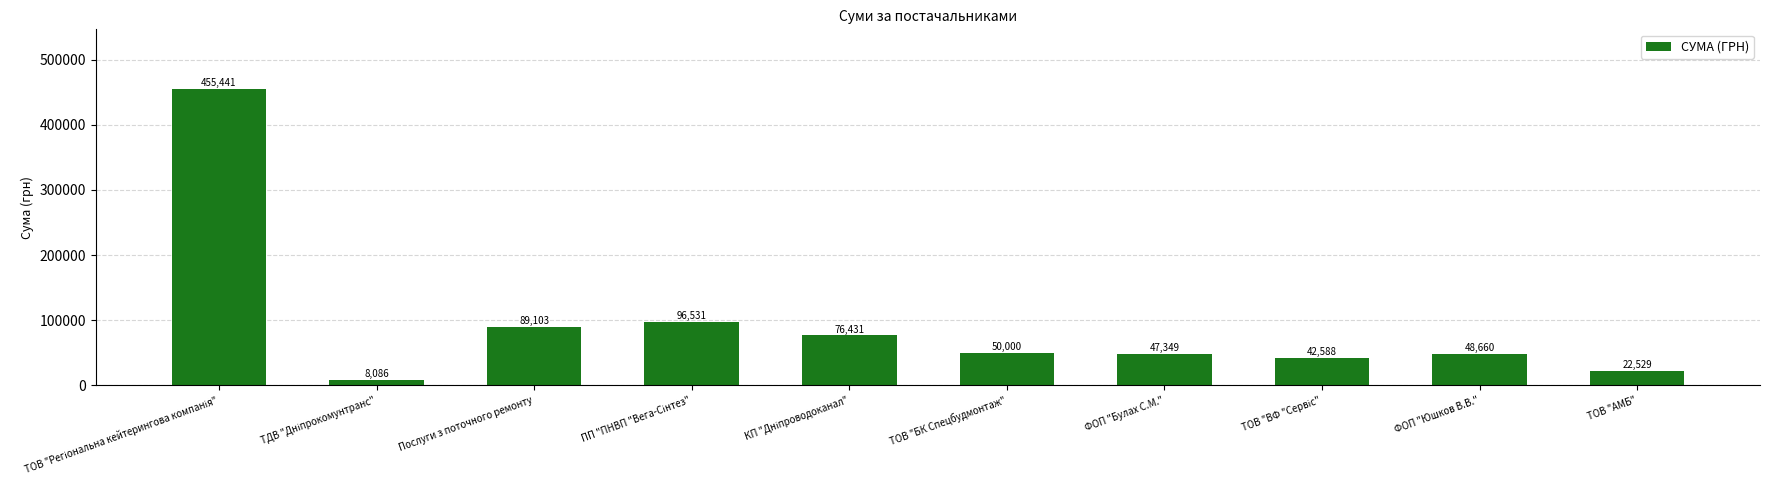

Are the bars grouped side by side (vs. stacked)?

No